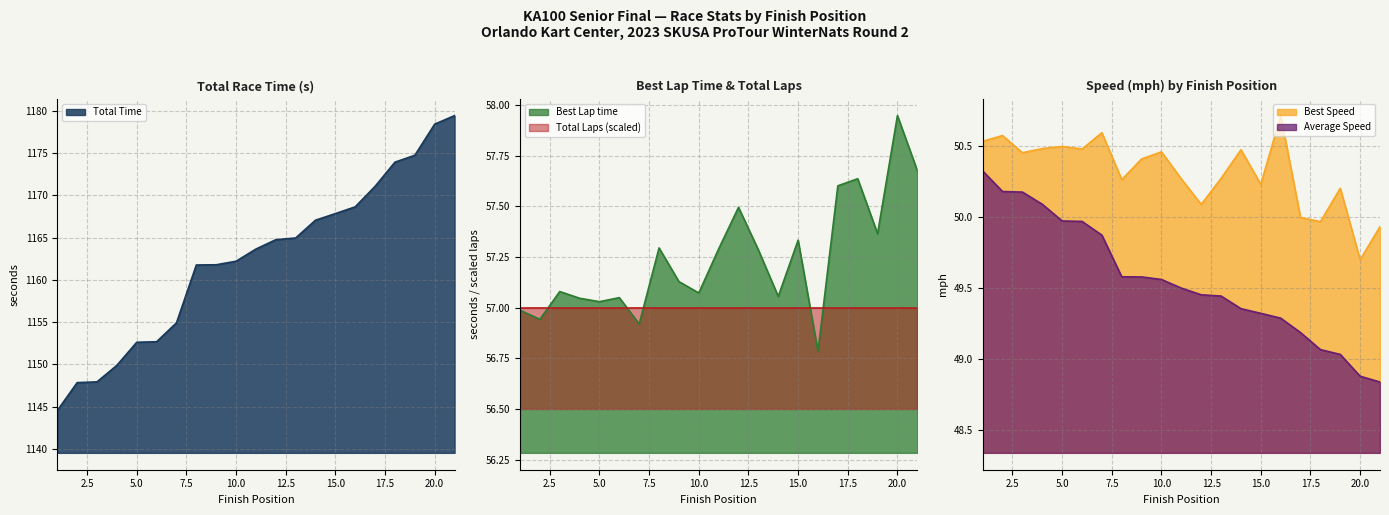

What is the sum of all Average Speed values?

1040.7